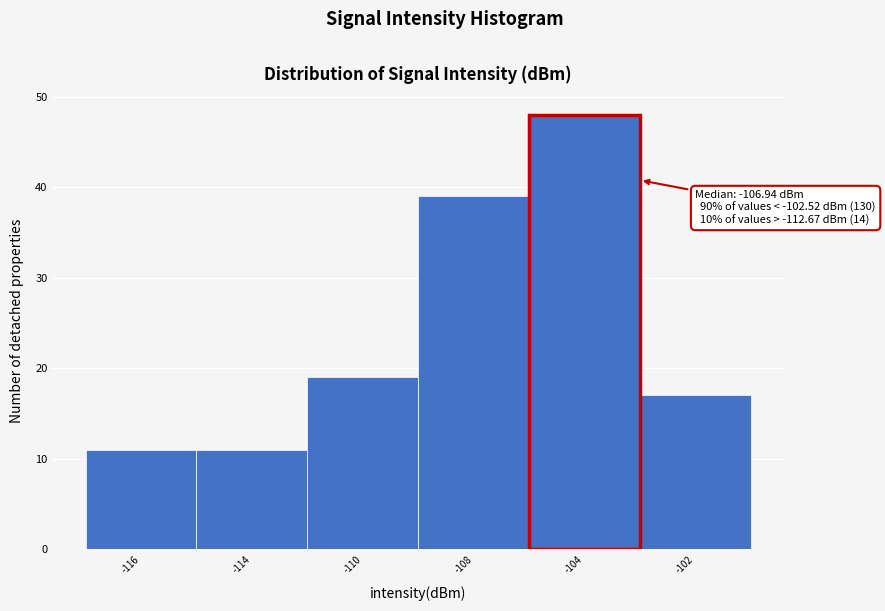

Reading right to left, list all the values displayed in this chart.

17	48	39	19	11	11